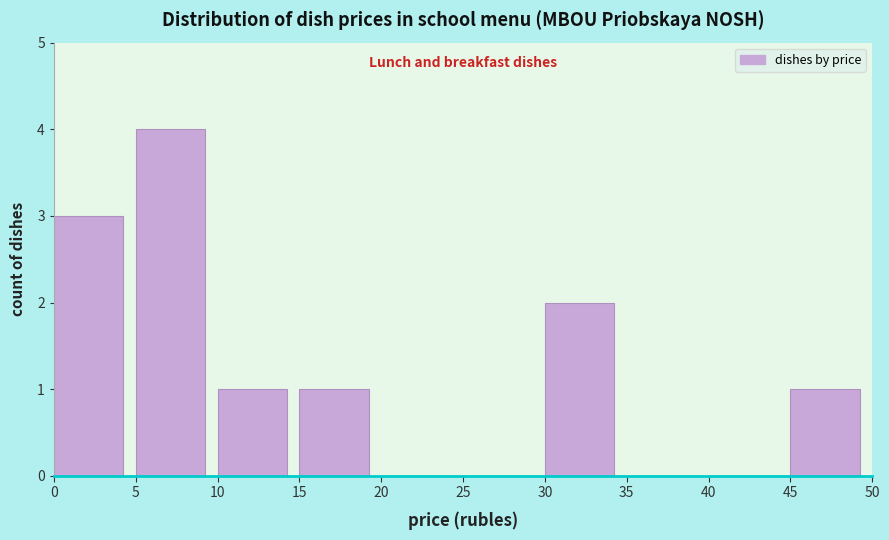

Reading left to right, transcribe this chart: for each bar, give the range it covers on the x-axis and its height. The values are not printed on the chart, so give them approximately, as read against the axis.

0 to 5: 3
5 to 10: 4
10 to 15: 1
15 to 20: 1
20 to 25: 0
25 to 30: 0
30 to 35: 2
35 to 40: 0
40 to 45: 0
45 to 50: 1